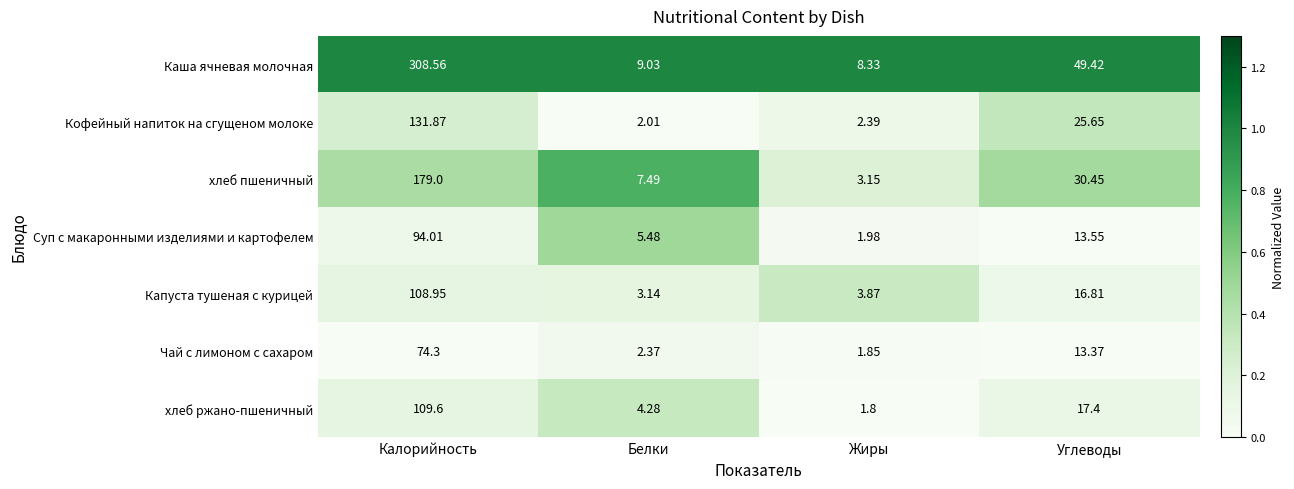

Which series changed the most between Калорийность and Жиры?

Каша ячневая молочная